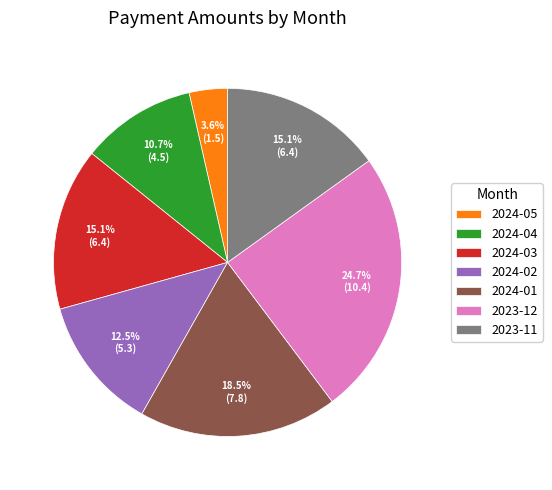

Count the number of slices in the pie.

7